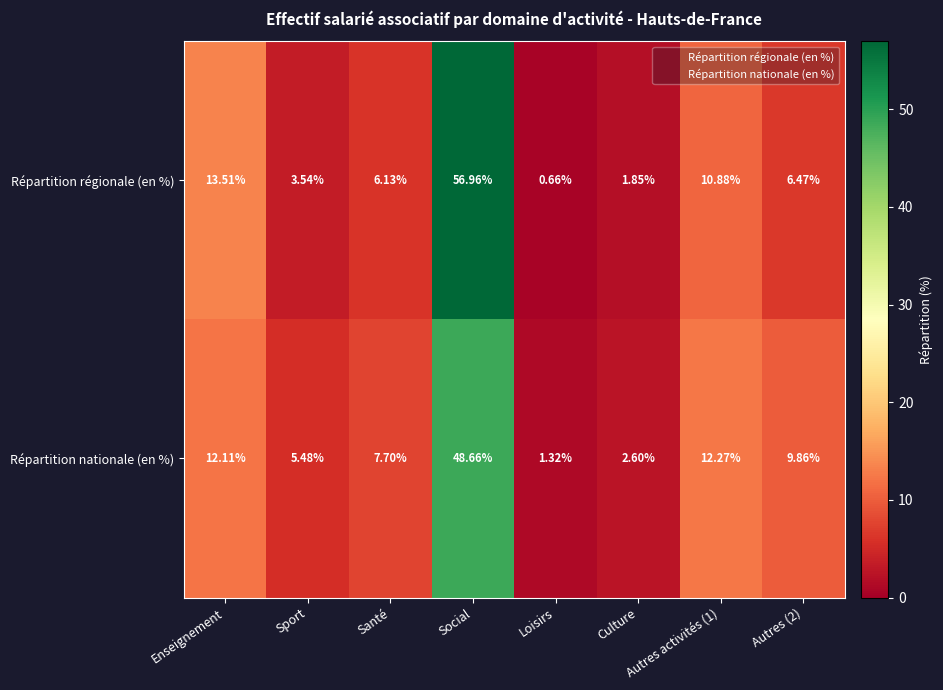

At which label does Répartition régionale (en %) first exceed 6?

Enseignement